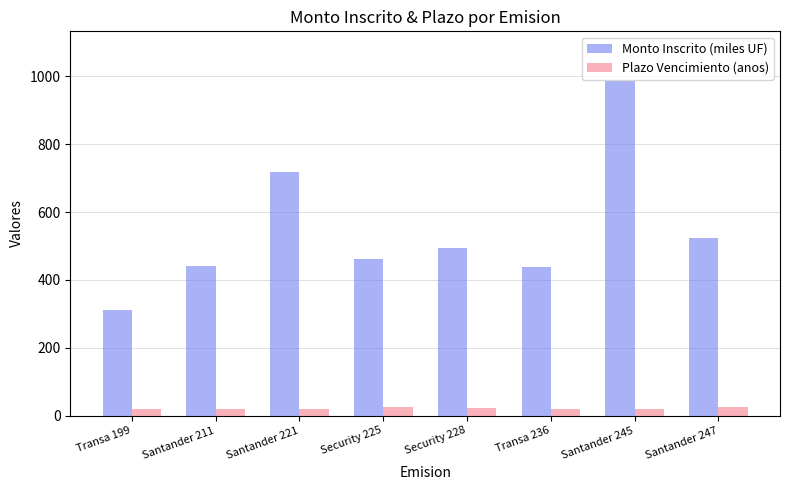

What is the difference between the maximum and minimum values in the Monto Inscrito (miles UF) series?

674.0